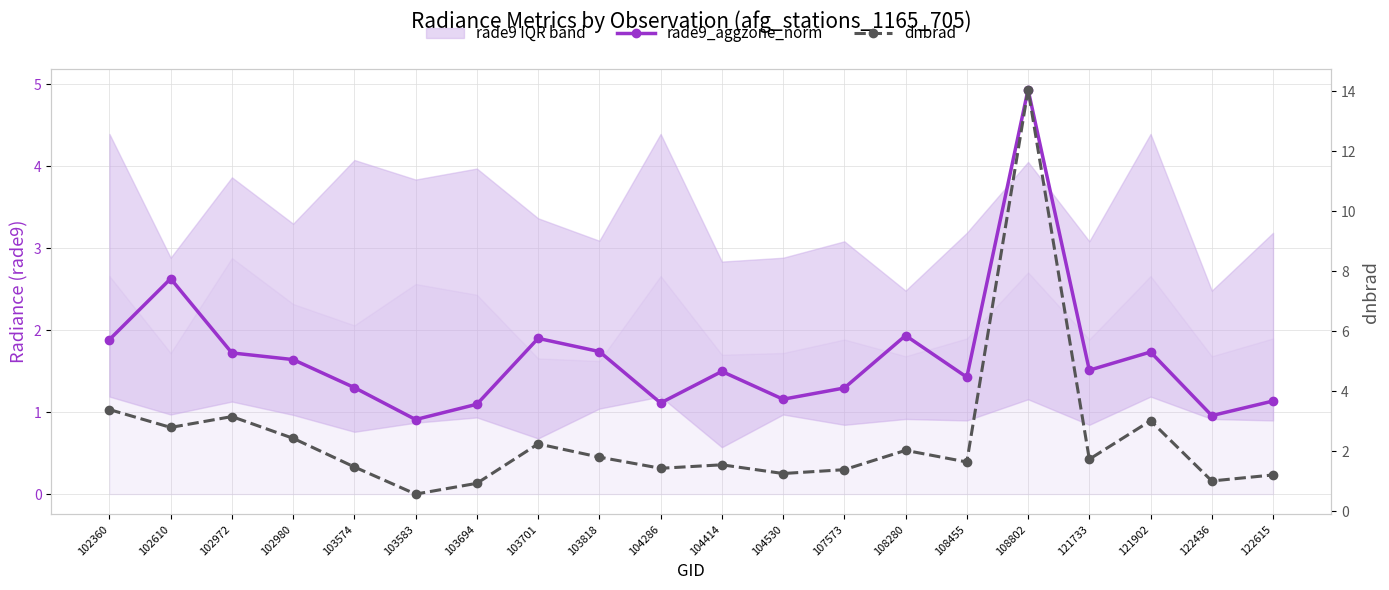

What is the sum of the dnbrad values at 103694 and 102972?

4.1